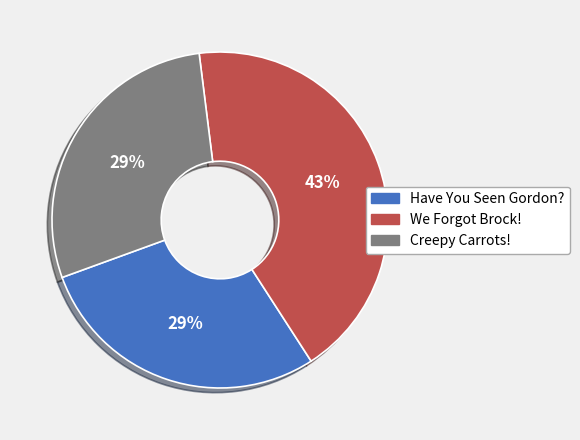

What is the ratio of the value at Creepy Carrots! to the value at We Forgot Brock!?

0.7